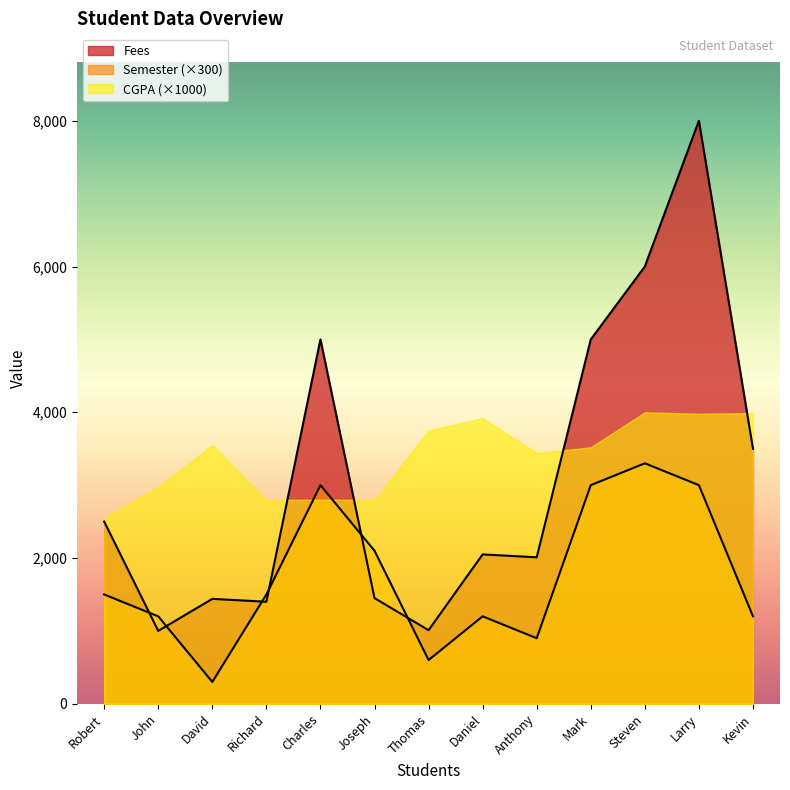

At which category is the sum across all series the highest?

Larry